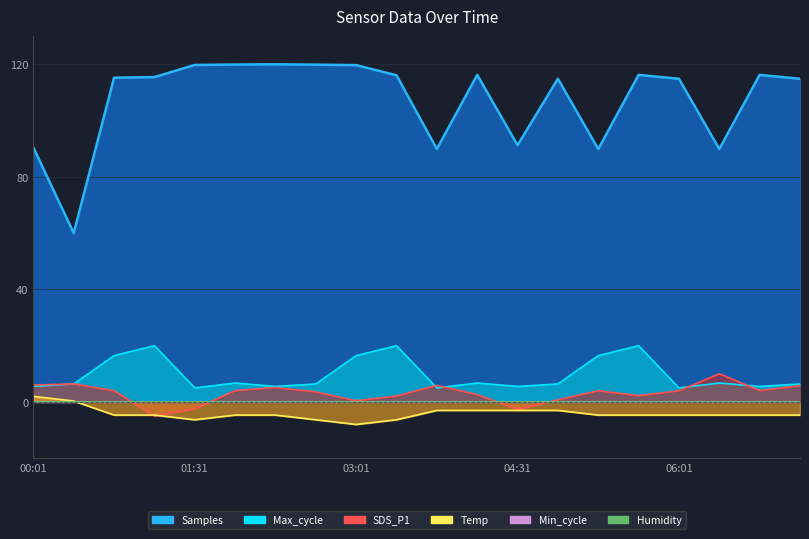

What is the sum of all Samples values?

2150.6